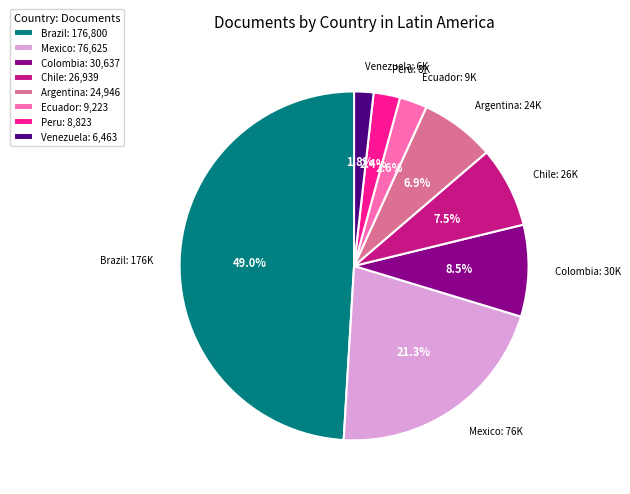

Does any single category account for the majority?

No